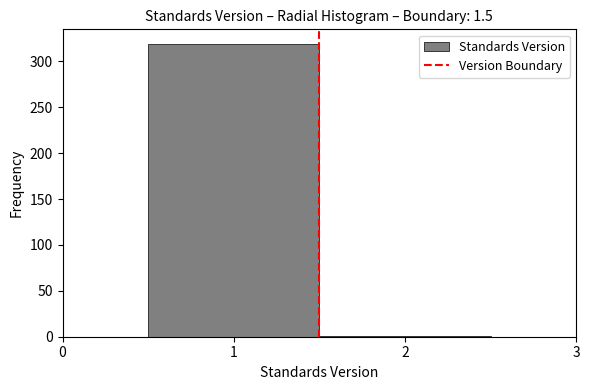

Reading left to right, transcribe this chart: for each bar, give the range it covers on the x-axis and its height. The values are not printed on the chart, so give them approximately, as read against the axis.

0.5 to 1.5: 320
1.5 to 2.5: under 5